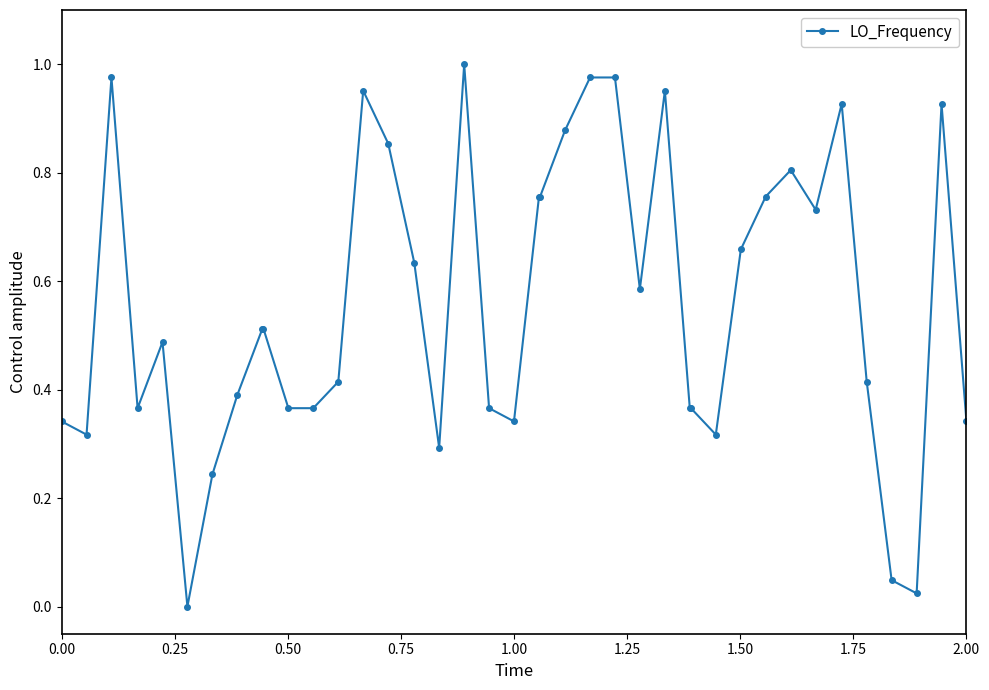

What is the sum of all values?

22.3